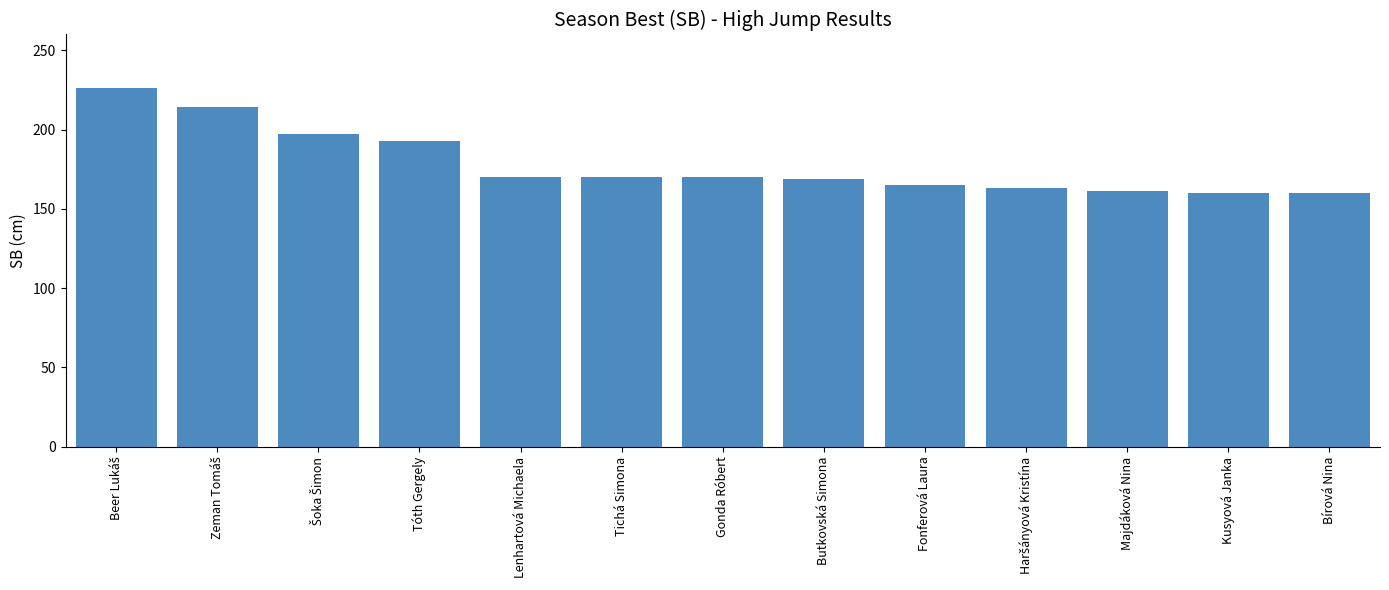

What is the minimum value shown in the chart?

160